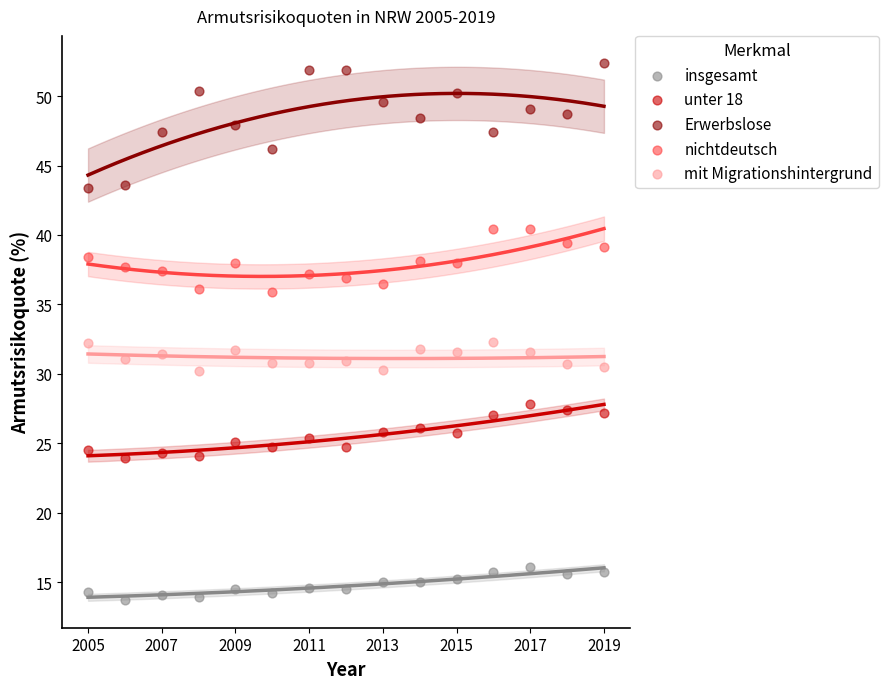

Which series has the widest spread of Y values?

Erwerbslose